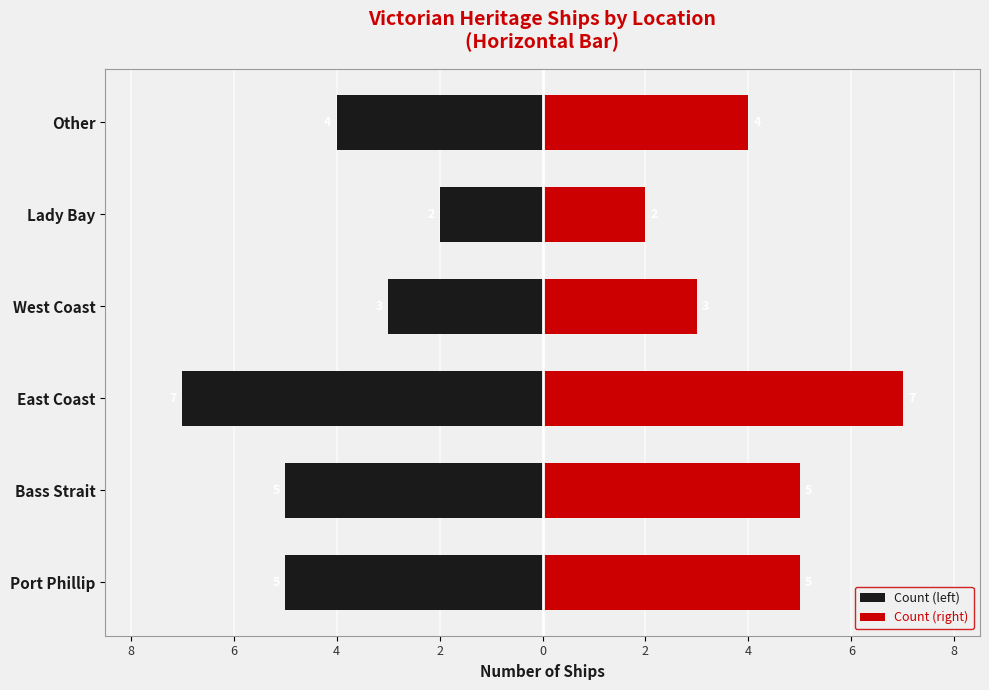

What is the difference between the maximum and minimum values in the Count (right) series?

5